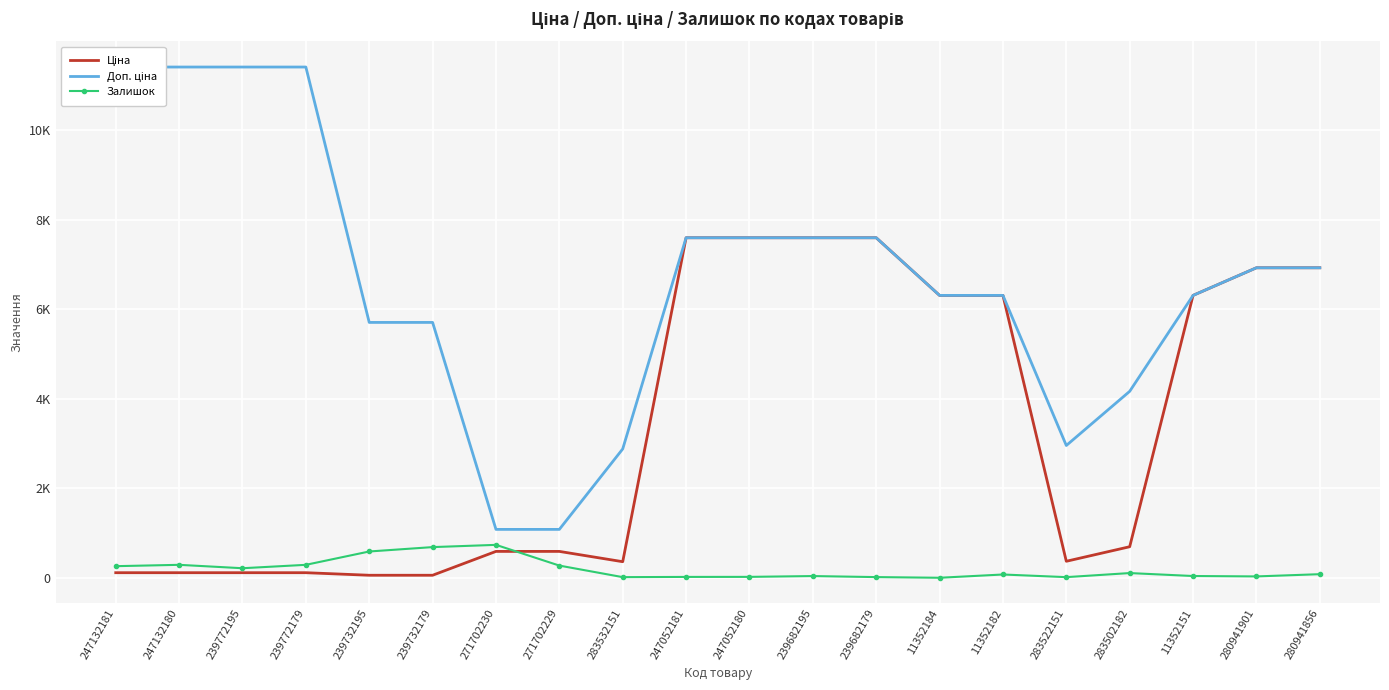

What is the total value across all series at 283532151?

3253.7